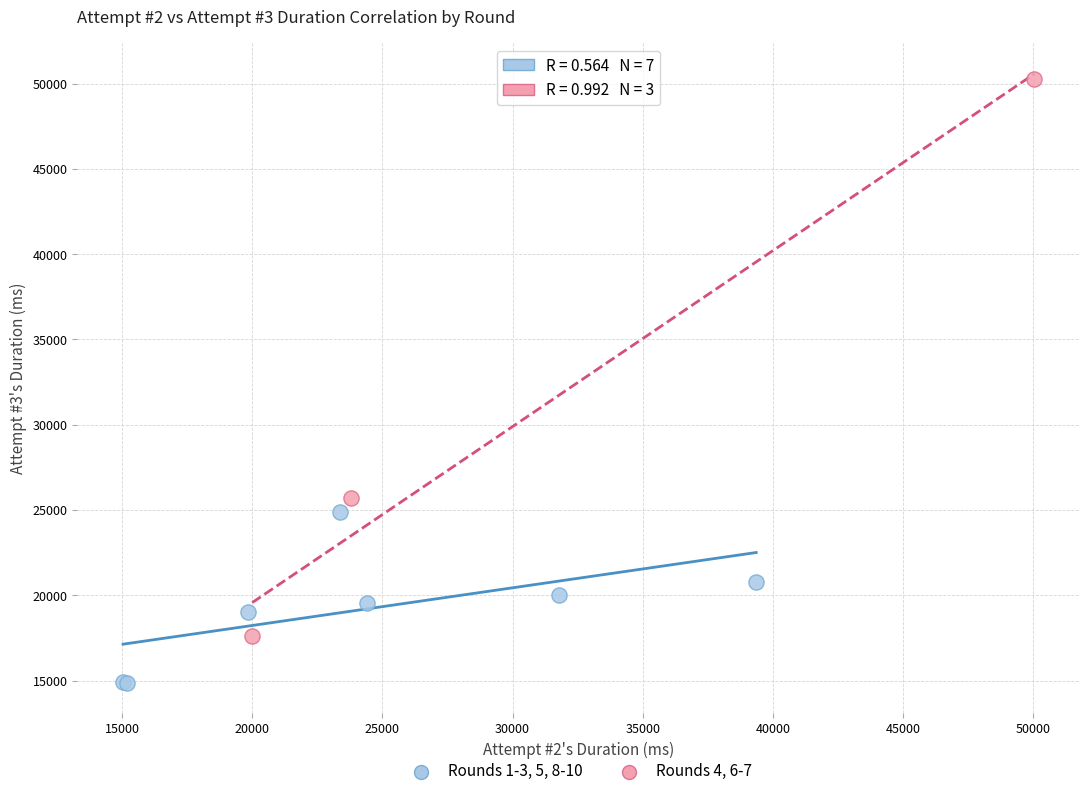

What are all the series names shown in the legend?

Rounds 1-3, 5, 8-10, Rounds 4, 6-7